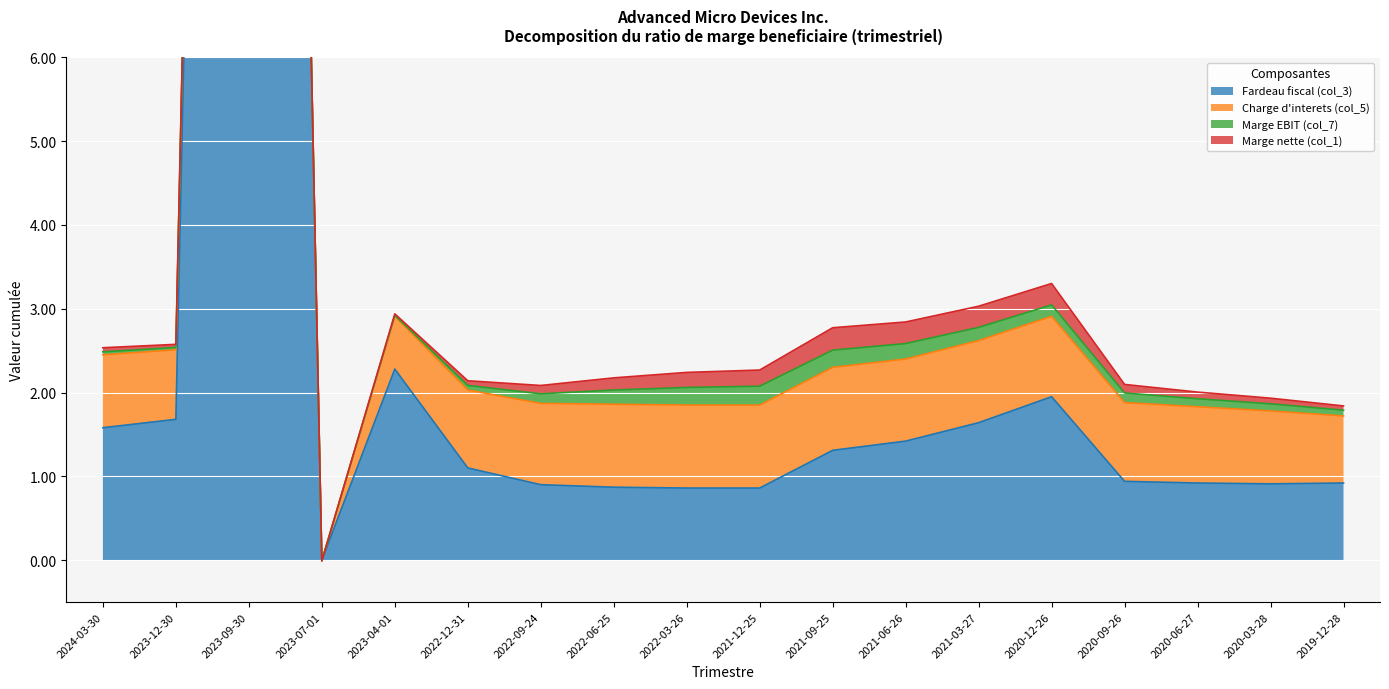

Reading right to left, list all the values displayed in this chart.

Fardeau fiscal (col_3): 2019-12-28=0.9	2020-03-28=0.9	2020-06-27=0.9	2020-09-26=0.9	2020-12-26=1.9	2021-03-27=1.6	2021-06-26=1.4	2021-09-25=1.3	2021-12-25=0.9	2022-03-26=0.9	2022-06-25=0.9	2022-09-24=0.9	2022-12-31=1.1	2023-04-01=2.3	2023-07-01=0.0	2023-09-30=41.6	2023-12-30=1.7	2024-03-30=1.6
Charge d'interets (col_5): 2019-12-28=0.8	2020-03-28=0.9	2020-06-27=0.9	2020-09-26=0.9	2020-12-26=1.0	2021-03-27=1.0	2021-06-26=1.0	2021-09-25=1.0	2021-12-25=1.0	2022-03-26=1.0	2022-06-25=1.0	2022-09-24=1.0	2022-12-31=0.9	2023-04-01=0.6	2023-07-01=0.0	2023-09-30=0.1	2023-12-30=0.8	2024-03-30=0.9
Marge EBIT (col_7): 2019-12-28=0.1	2020-03-28=0.1	2020-06-27=0.1	2020-09-26=0.1	2020-12-26=0.1	2021-03-27=0.2	2021-06-26=0.2	2021-09-25=0.2	2021-12-25=0.2	2022-03-26=0.2	2022-06-25=0.2	2022-09-24=0.1	2022-12-31=0.1	2023-04-01=0.0	2023-07-01=-0.0	2023-09-30=0.0	2023-12-30=0.0	2024-03-30=0.0
Marge nette (col_1): 2019-12-28=0.1	2020-03-28=0.1	2020-06-27=0.1	2020-09-26=0.1	2020-12-26=0.3	2021-03-27=0.3	2021-06-26=0.3	2021-09-25=0.3	2021-12-25=0.2	2022-03-26=0.2	2022-06-25=0.1	2022-09-24=0.1	2022-12-31=0.1	2023-04-01=0.0	2023-07-01=-0.0	2023-09-30=0.0	2023-12-30=0.0	2024-03-30=0.0